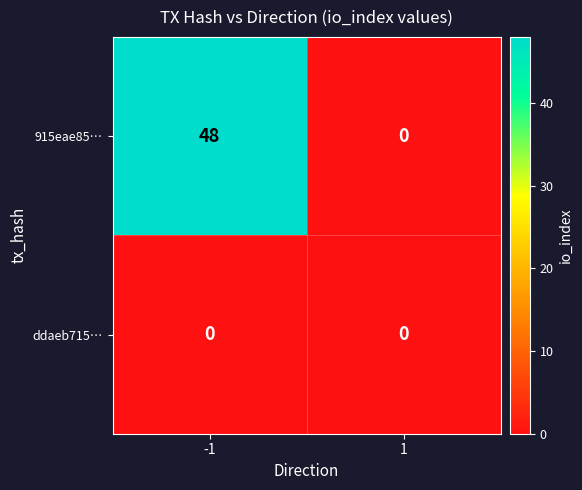

What is the greatest value displayed?

48